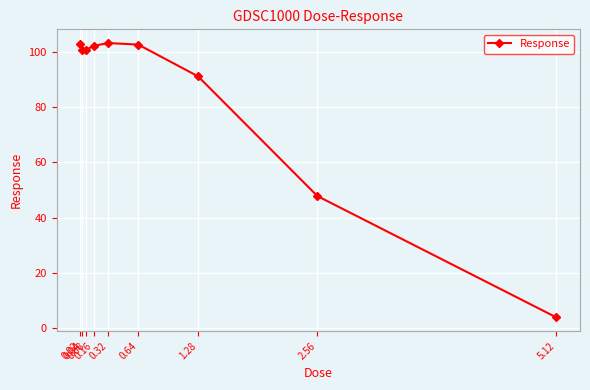

What is the value of the 7th point from the left?

91.1